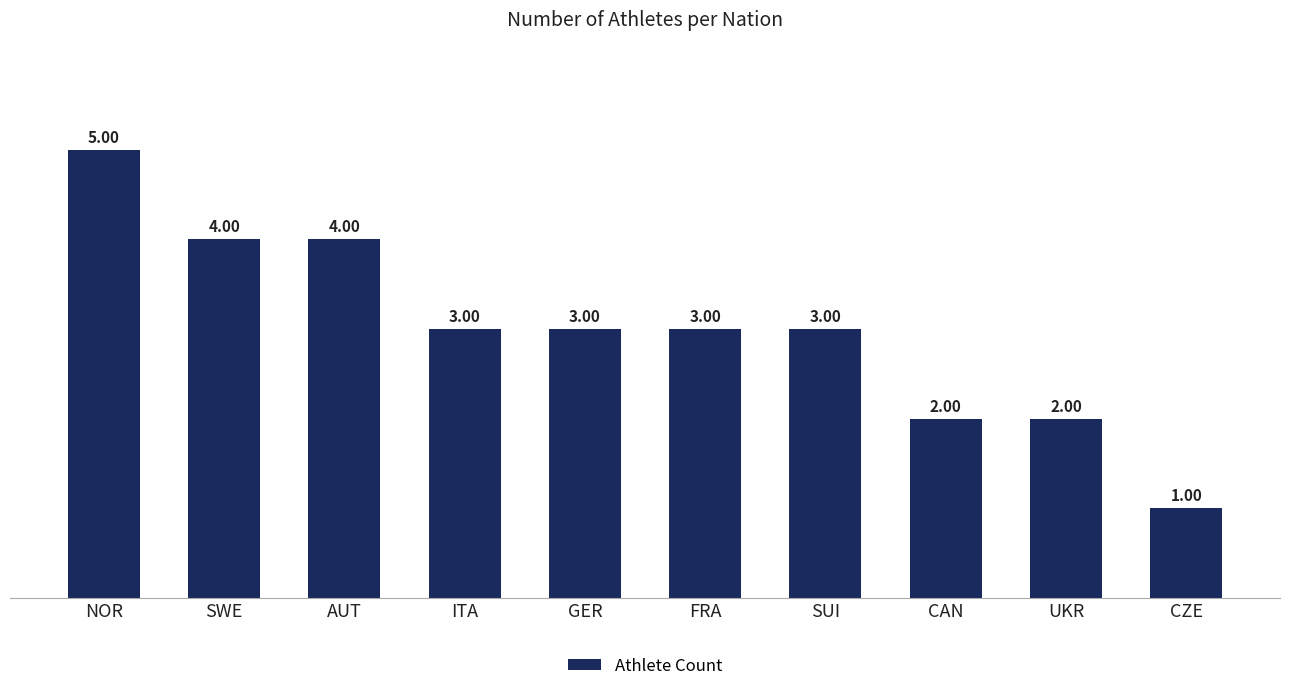

Are the bars horizontal?

No